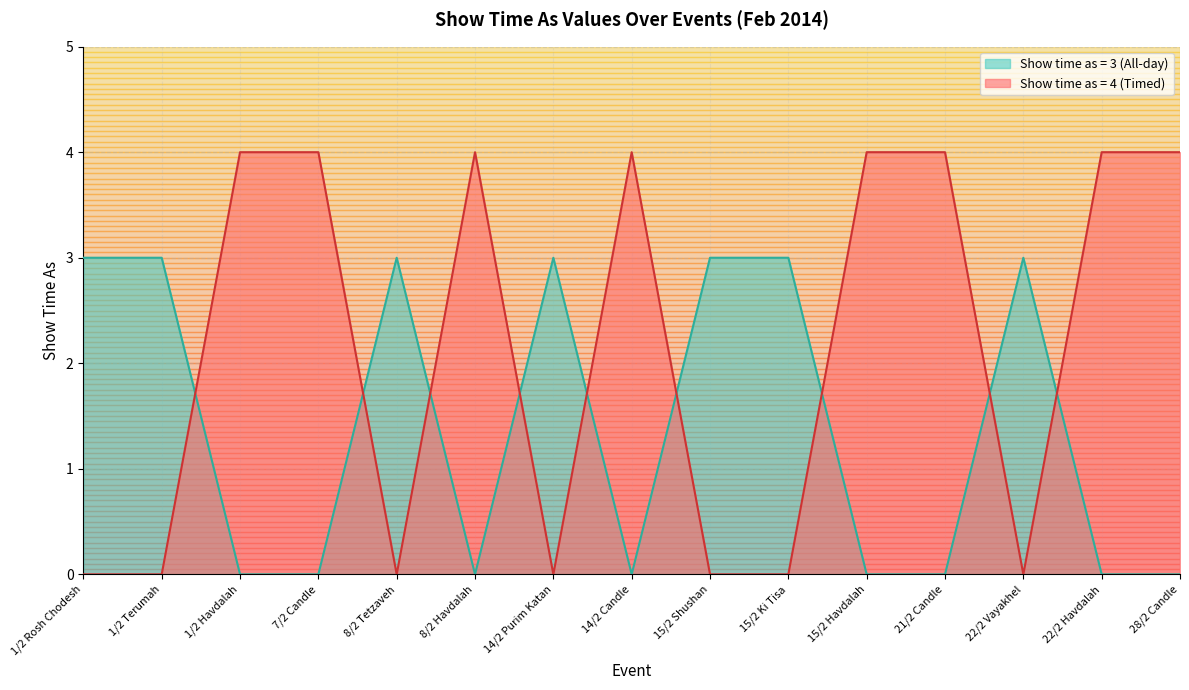

What is the value of the All day event (true=3, false=4) point at the 11th from the left?

4